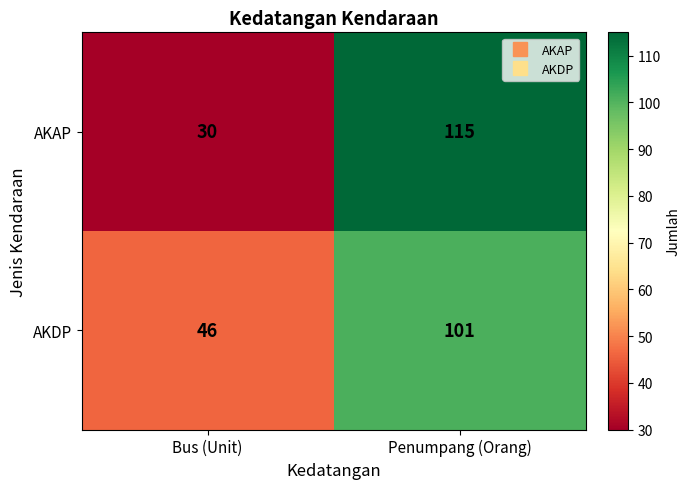

Rank the series by their maximum value, from lowest to highest.

AKDP, AKAP